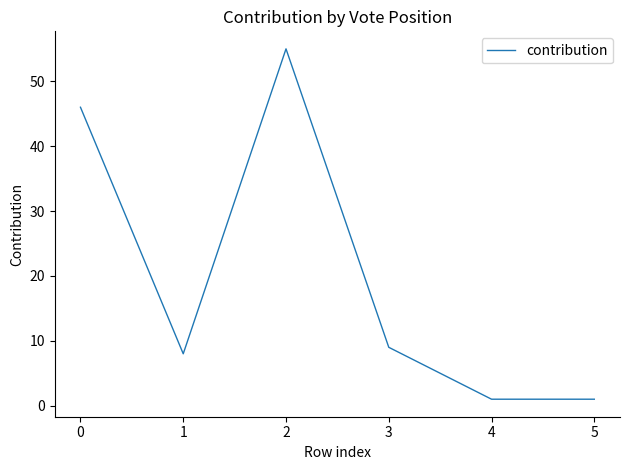

What is the ratio of the value at 0 to the value at 2?

0.8